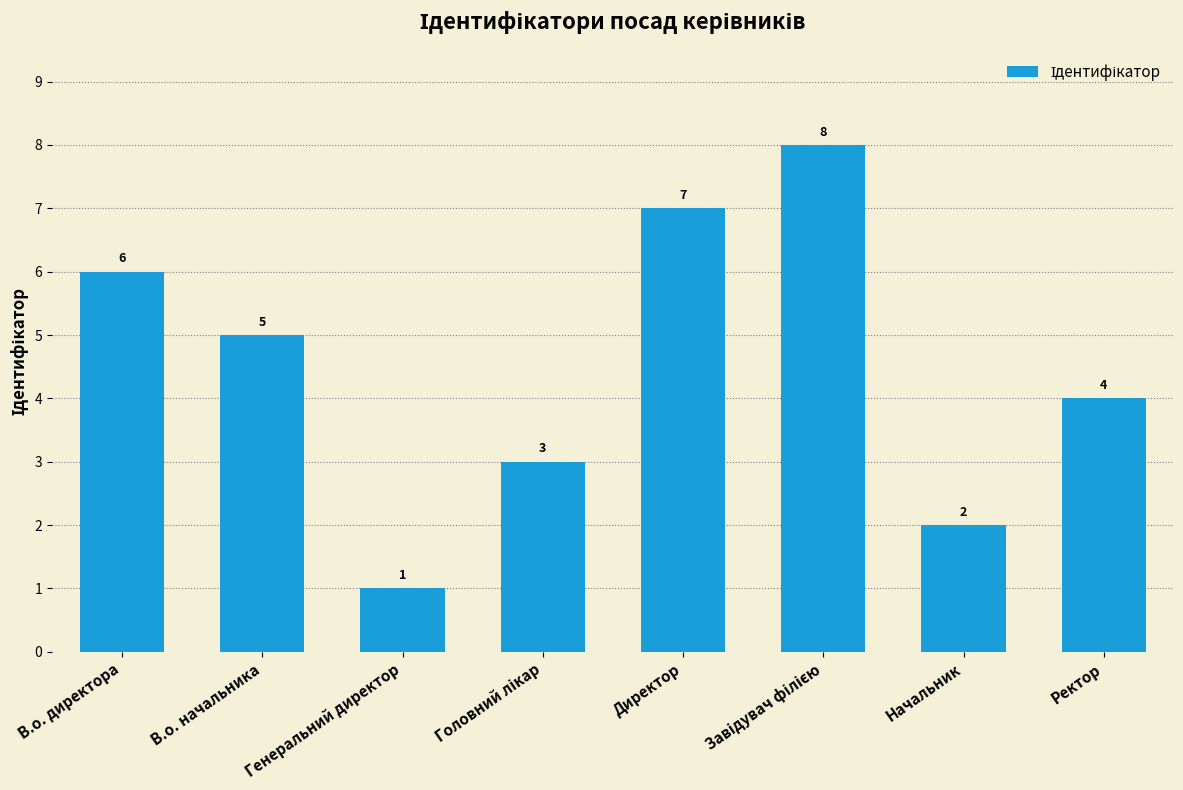

Count the values in the range 3 to 7.

5